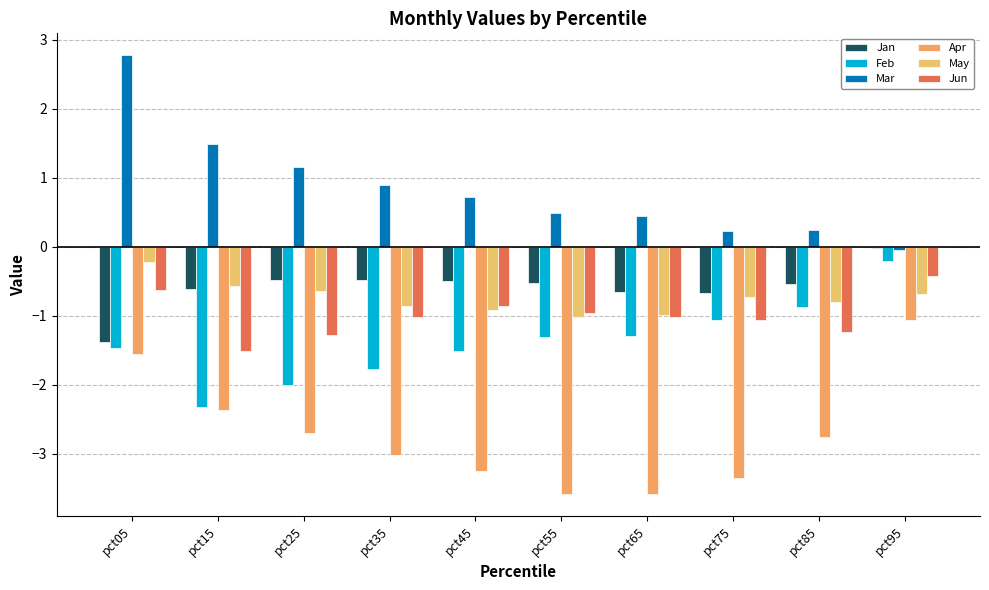

How many bars are there in total?

60